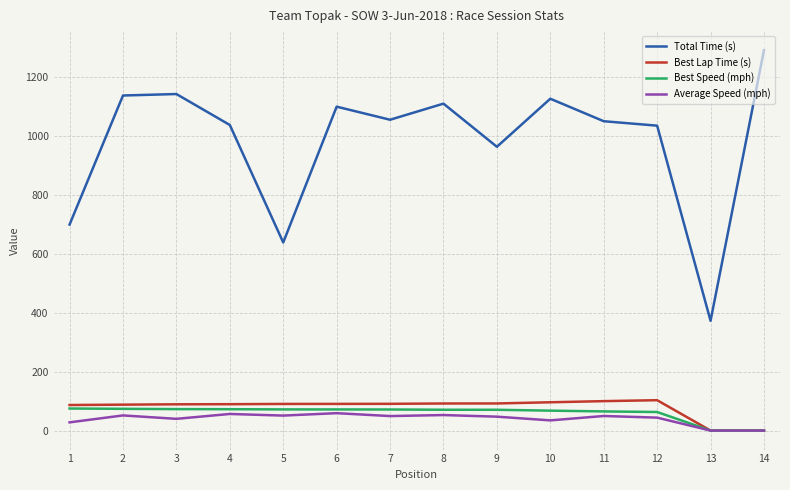

Is this an area chart (filled region under the line)?

No